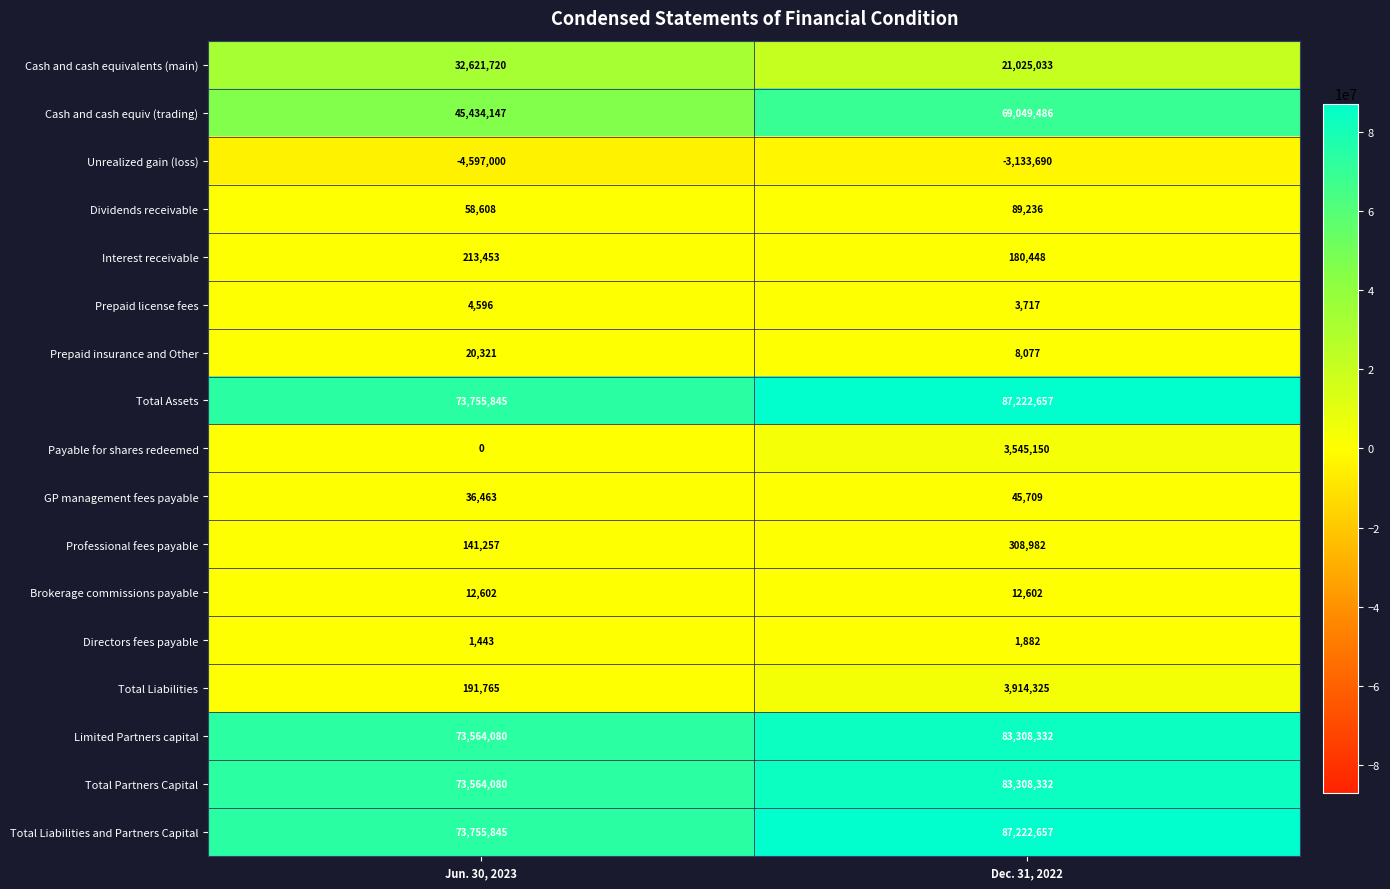

Which series changed the most between Jun. 30, 2023 and Dec. 31, 2022?

Cash and cash equiv (trading)